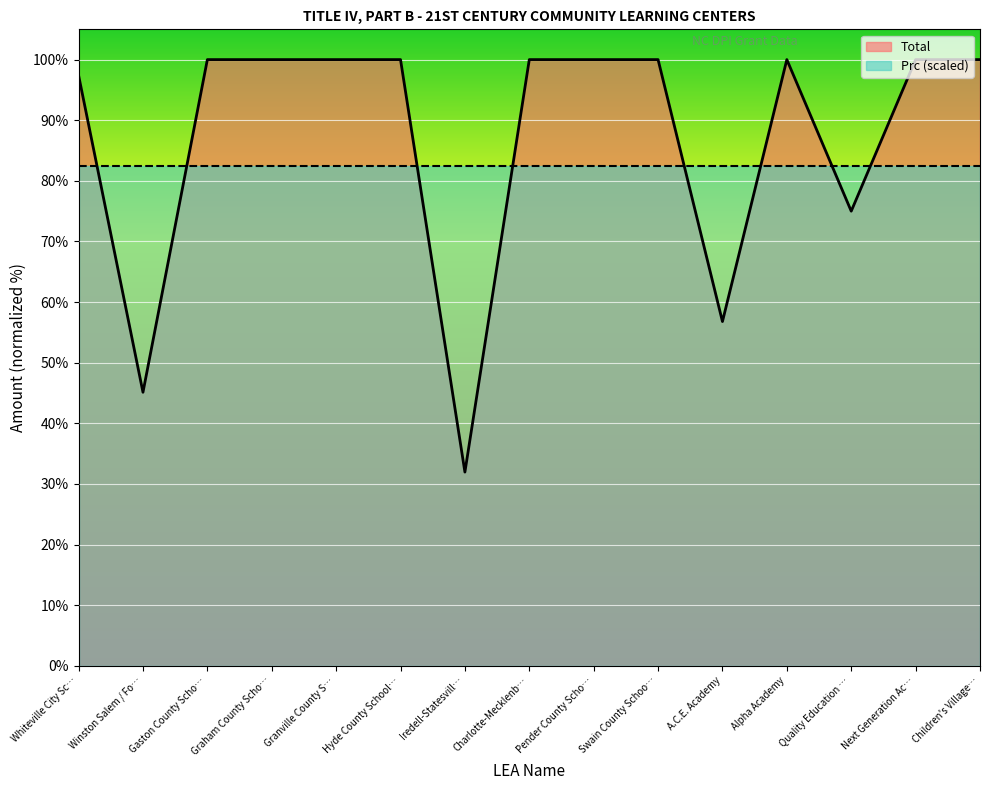

True or false: there are more than 0 points higher than both neighbors.

True